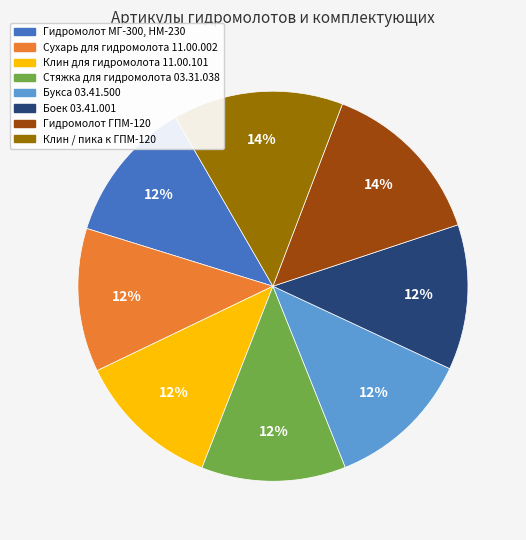

Do Гидромолот ГПМ-120 and Клин / пика к ГПМ-120 together represent more than half of the pie?

No